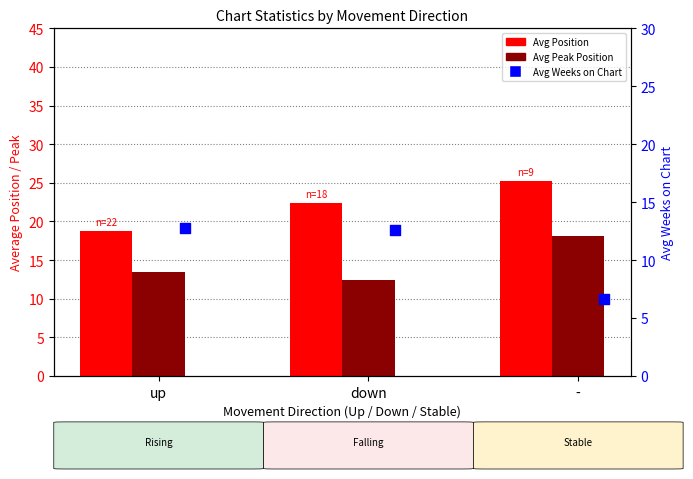

At how many categories does at least one series exceed 8?

3